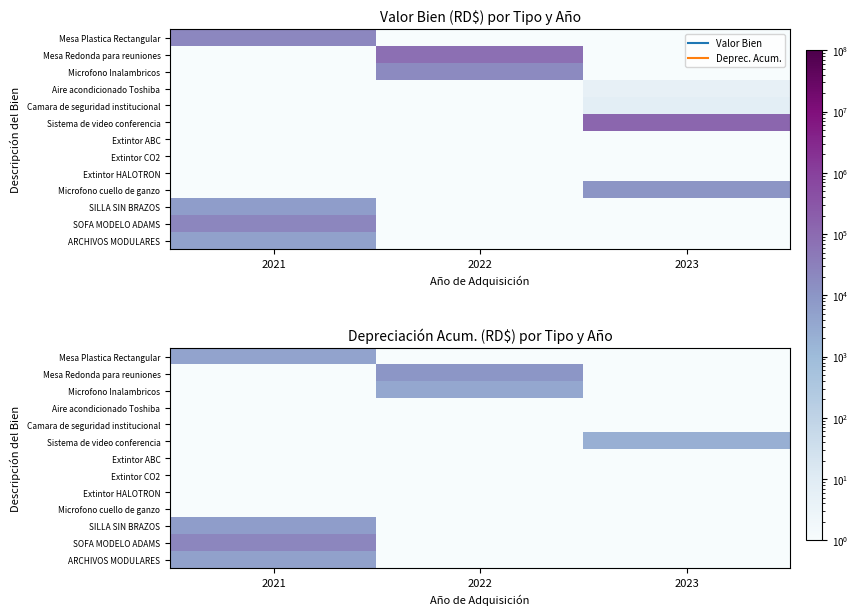

Between 2023 and 2021, which is larger?

2021